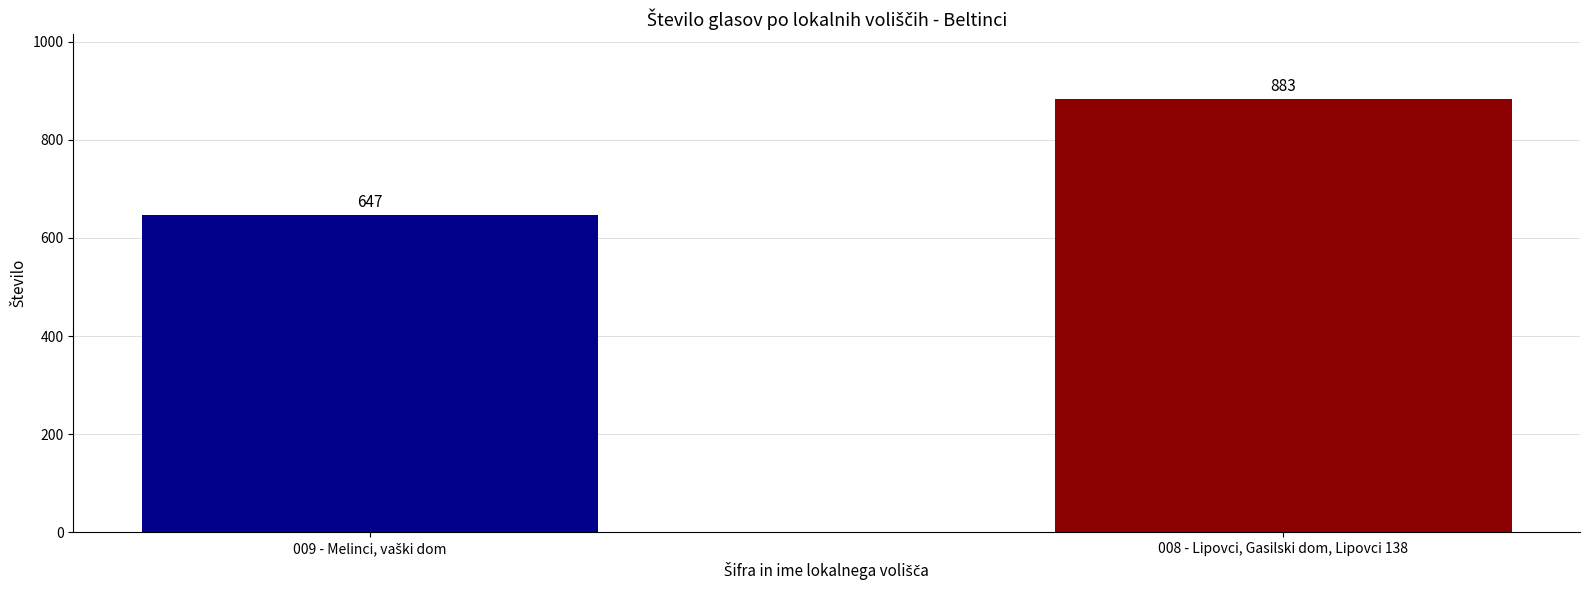

What is the approximate value at 008 - Lipovci, Gasilski dom, Lipovci 138?

883